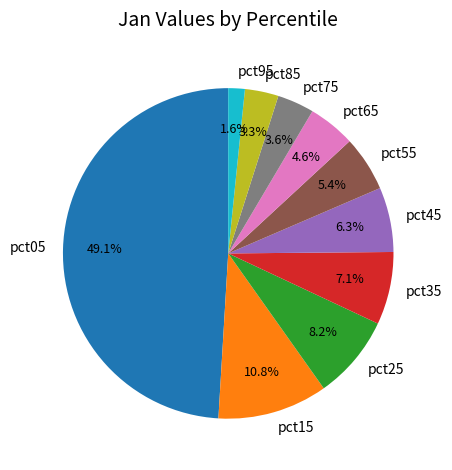

True or false: pct15 accounts for 2% of the total.

False